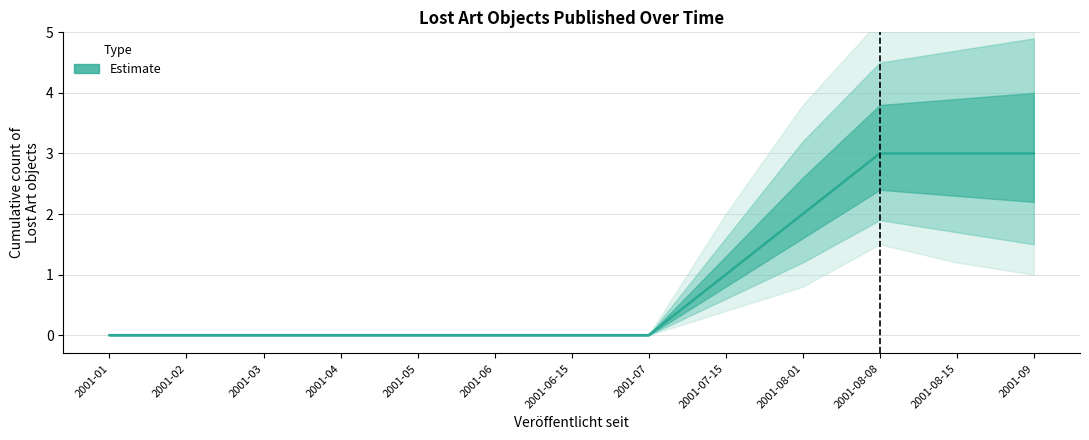

Reading left to right, list all the values displayed in this chart.

0	0	0	0	0	0	0	0	1	2	3	3	3